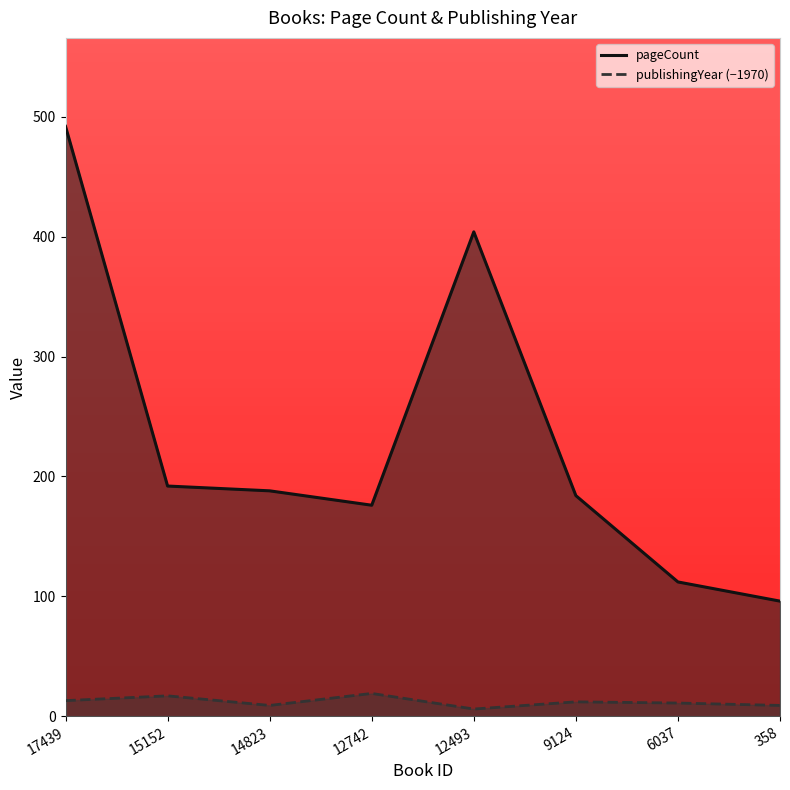

At 9124, list the series in order from largest to smallest.

pageCount, publishingYear (−1970)